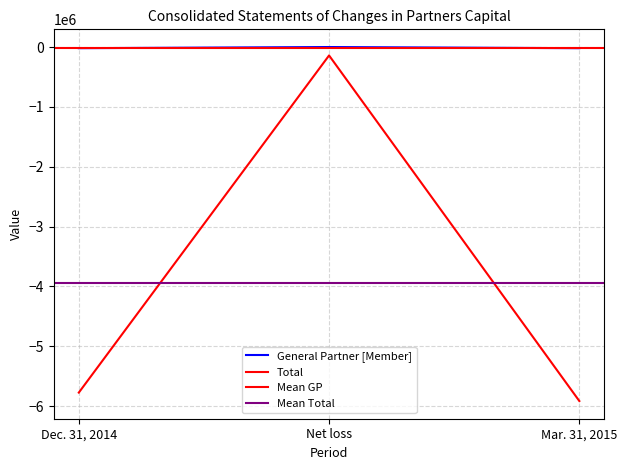

Is this an area chart (filled region under the line)?

No